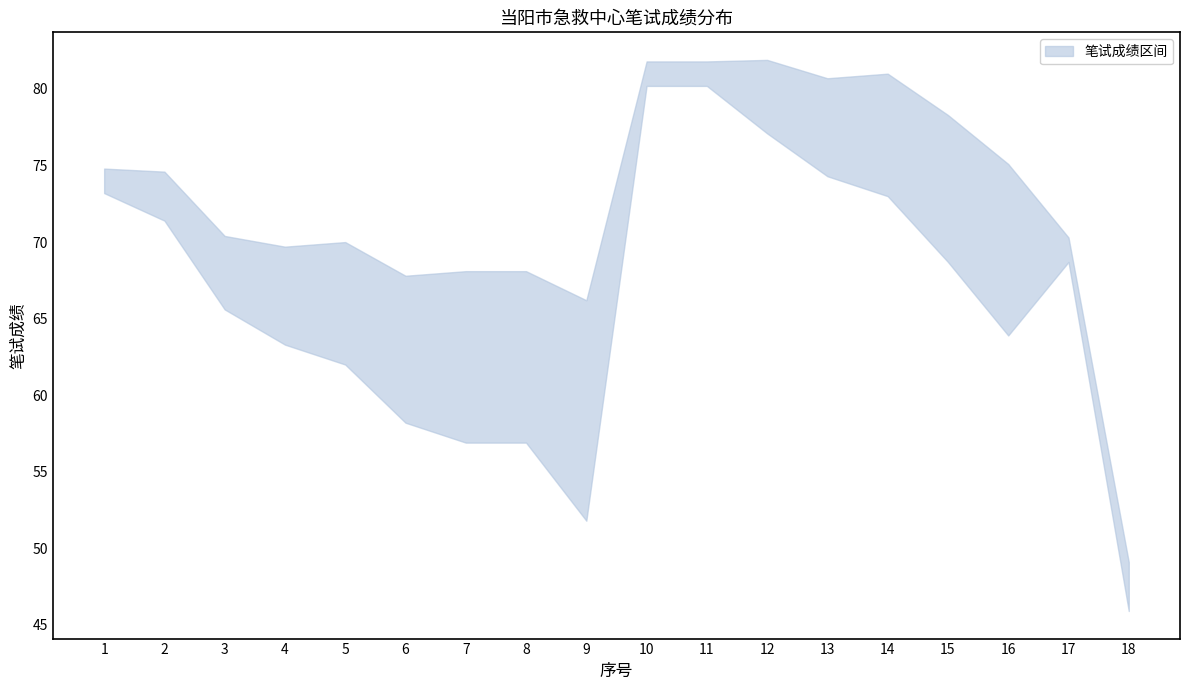

The value of 笔试成绩 at 13 is 77.5. True or false?

True